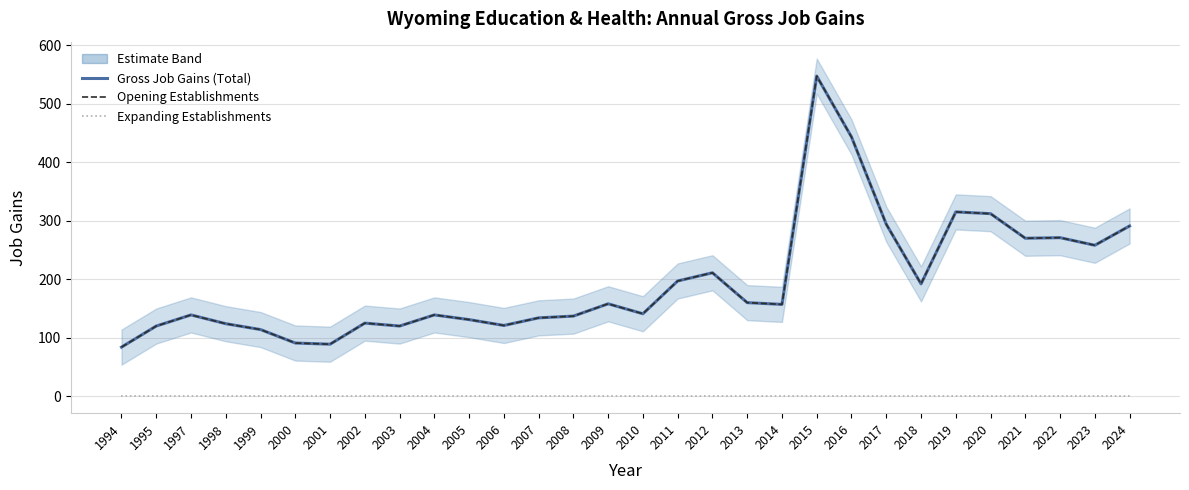

Which category has the highest value in the Opening Establishments series?

2015